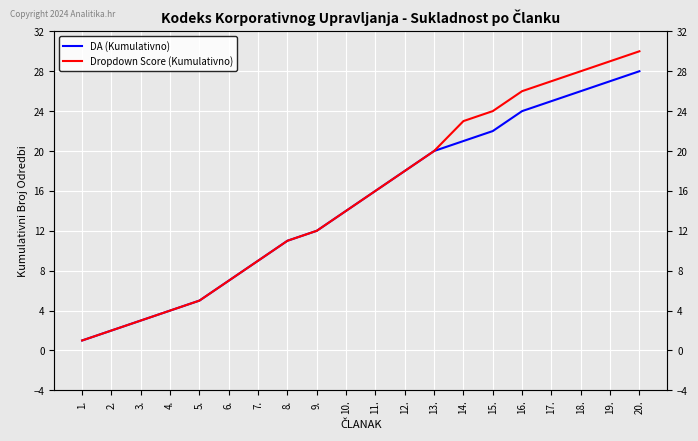

Reading left to right, what are all the values shown in this chart?

DA (Kumulativno): 1.=1	2.=2	3.=3	4.=4	5.=5	6.=7	7.=9	8.=11	9.=12	10.=14	11.=16	12.=18	13.=20	14.=21	15.=22	16.=24	17.=25	18.=26	19.=27	20.=28
Dropdown Score (Kumulativno): 1.=1	2.=2	3.=3	4.=4	5.=5	6.=7	7.=9	8.=11	9.=12	10.=14	11.=16	12.=18	13.=20	14.=23	15.=24	16.=26	17.=27	18.=28	19.=29	20.=30